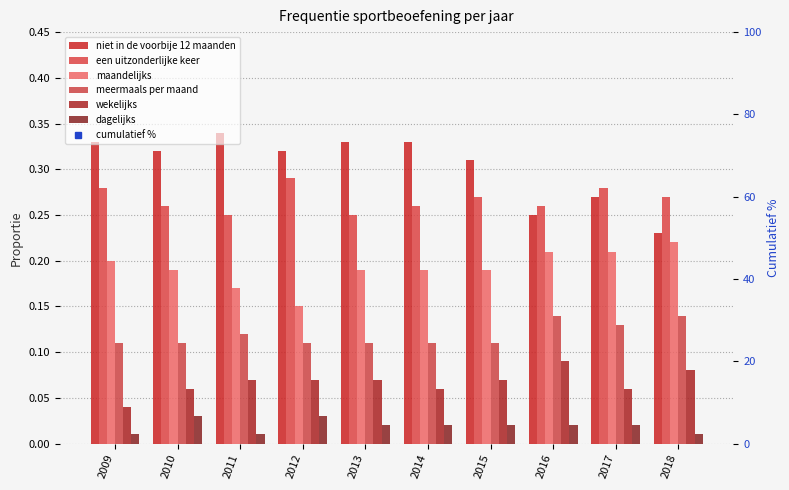

What is the value of the een uitzonderlijke keer bar at the 10th from the left?

0.3